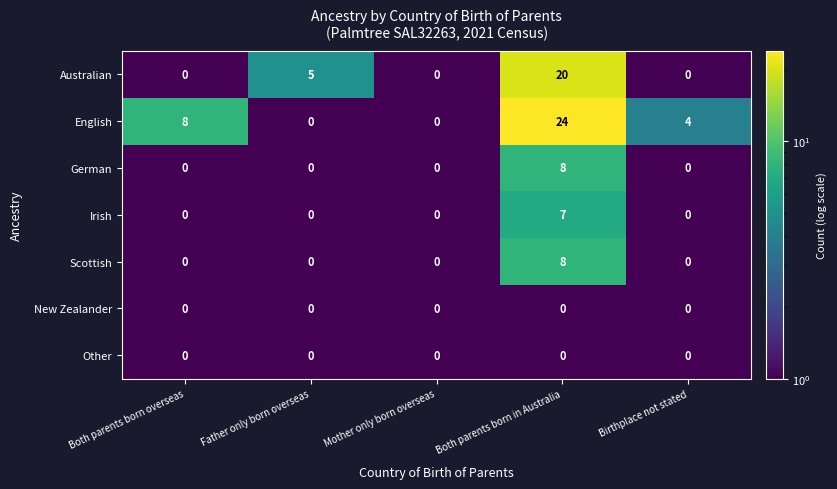

Count the Scottish values in the range 0 to 1.

4